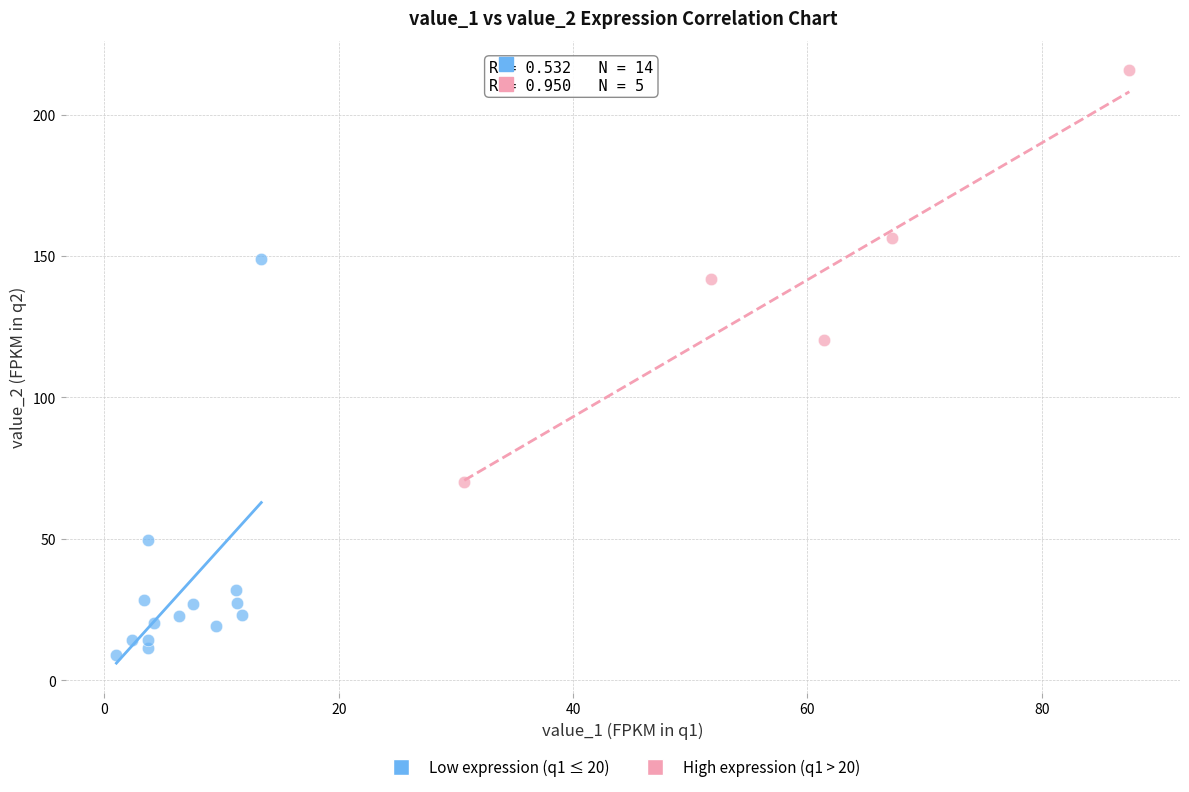

Which series contains the lowest Y value?

Low expression (q1 ≤ 20)